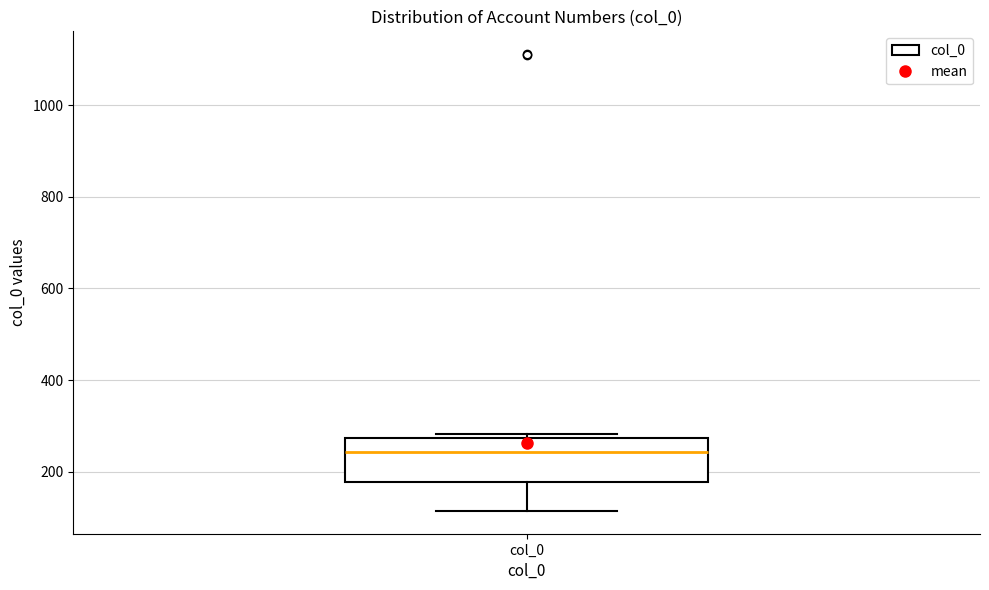

Read this box plot against the y-axis: the position of the median line, the range covered by the box, and the ends of both whiskers. The values are not printed on the chart, so give them approximately, as read against the axis.

median 240, box 180 to 280, whiskers 120 to 280 (just above the box's upper edge)